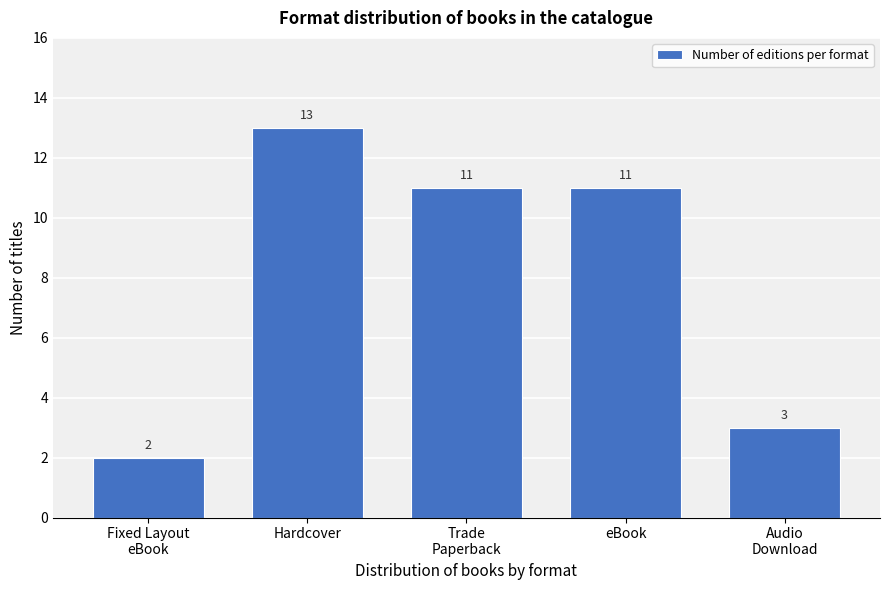

Reading right to left, what are all the values shown in this chart?

3	11	11	13	2